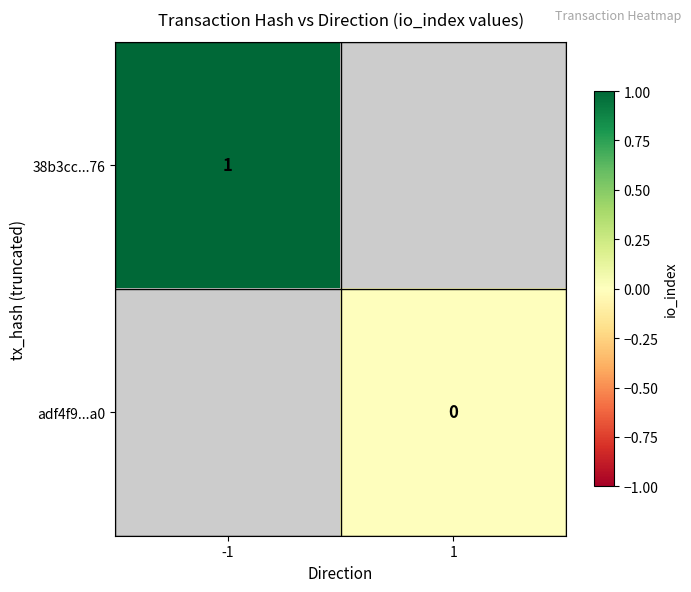

The 38b3cc...76 series shows 1 at -1. True or false?

True